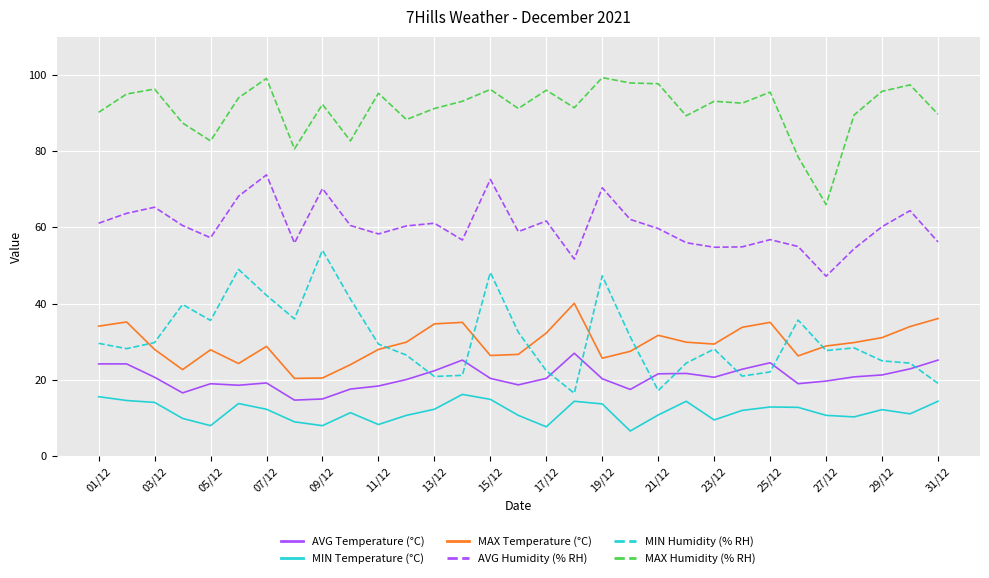

What is the maximum value for MIN Humidity (% RH)?

54.0